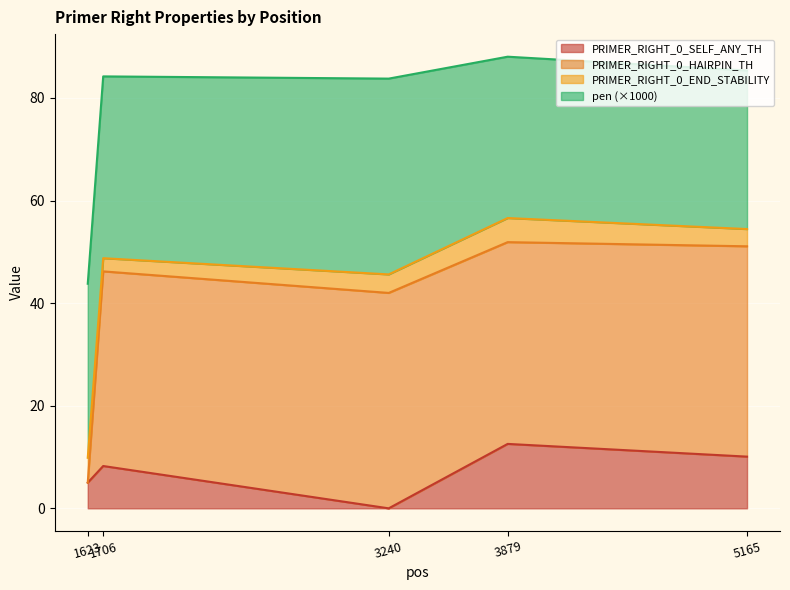

What is the average value of the PRIMER_RIGHT_0_SELF_ANY_TH series?

7.2